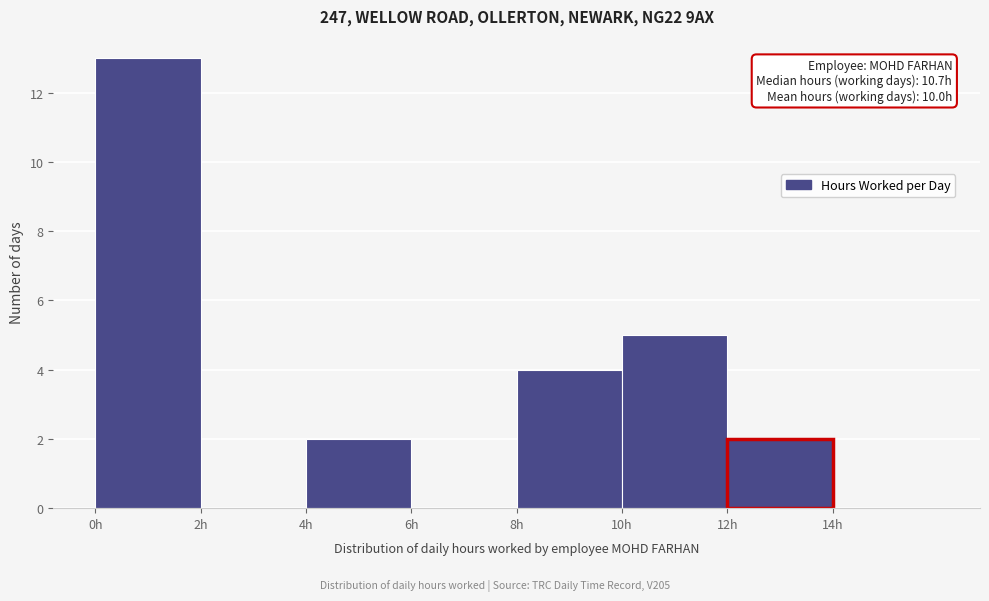

Over which range of the x-axis is the bar tallest?

0 to 2